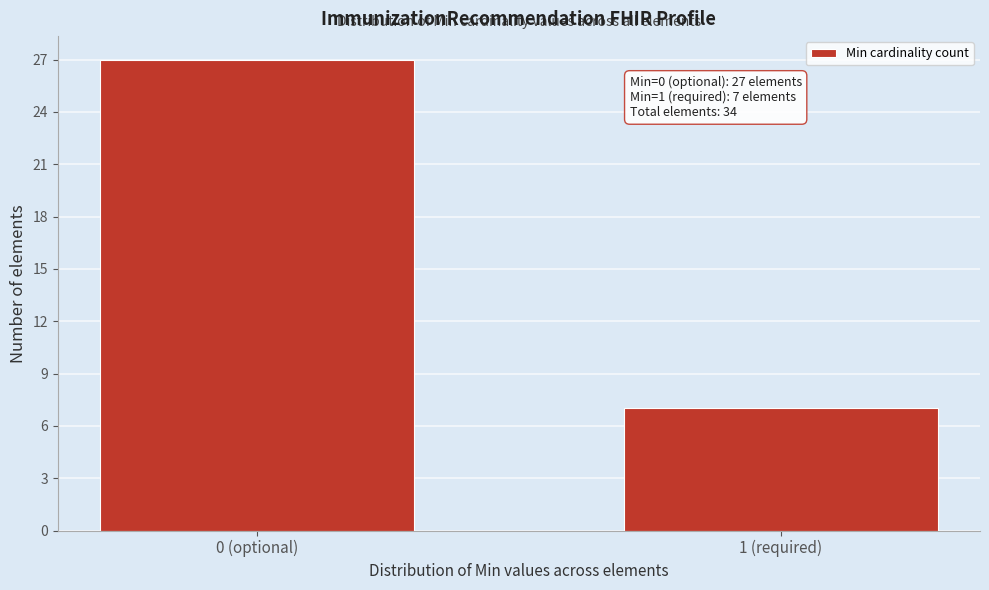

Reading left to right, list all the values displayed in this chart.

27	7